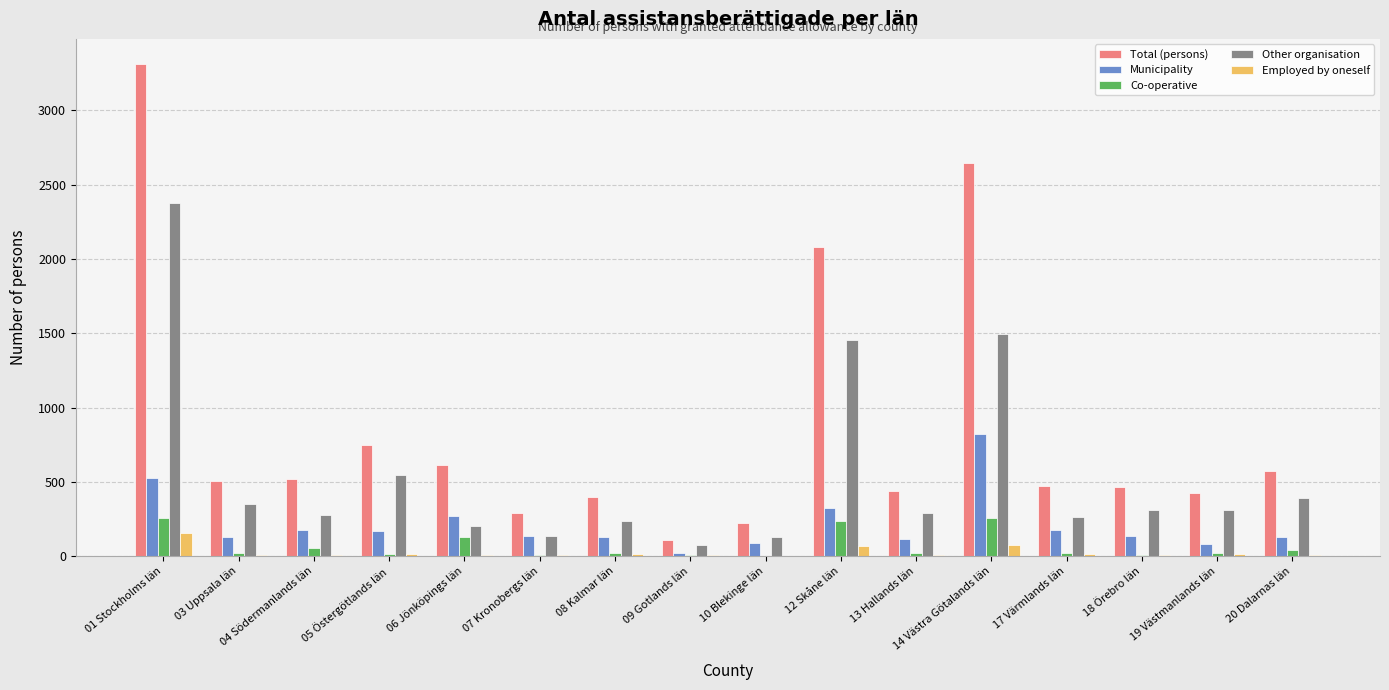

The value of Municipality at 19 Västmanlands län is 81. True or false?

True